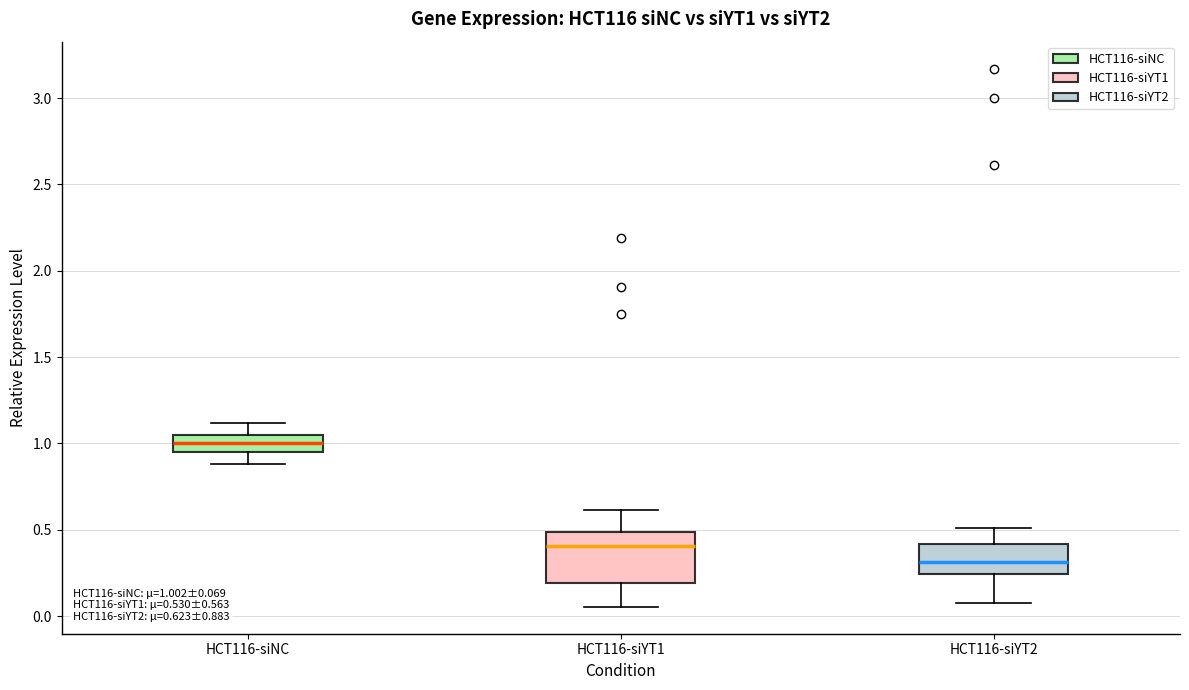

Comparing the boxes themselves (not the whiskers), which one is the tallest?

HCT116-siYT1